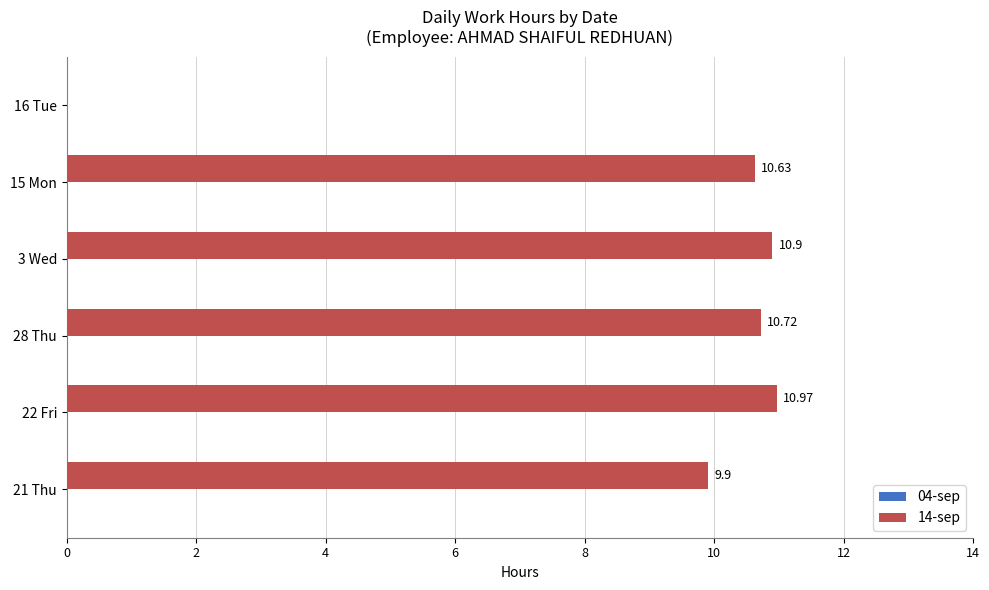

What is the sum of the values at 16 Tue and 21 Thu?

9.9